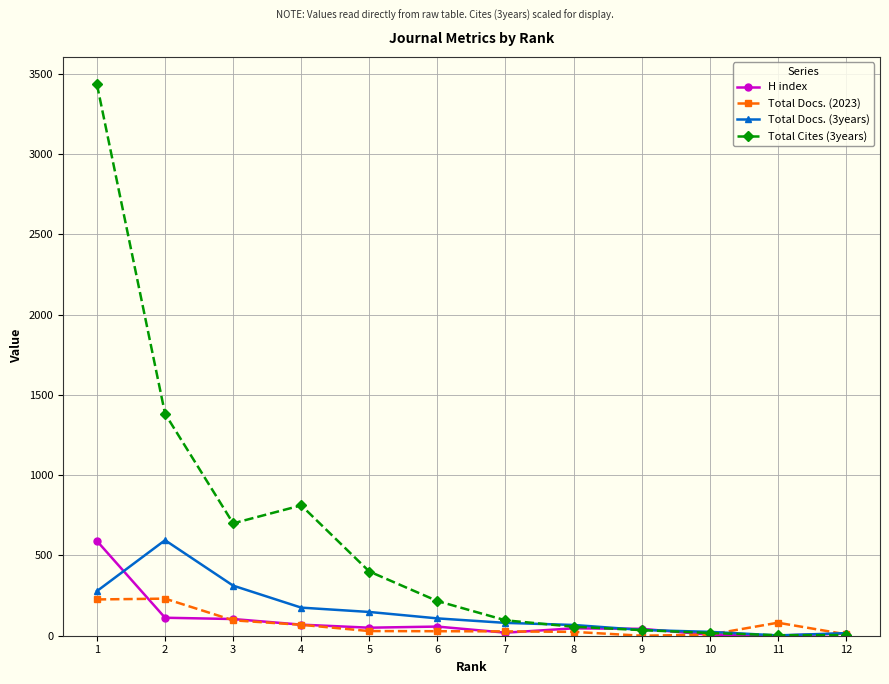

Which series has the largest range (max minus min)?

Total Cites (3years)